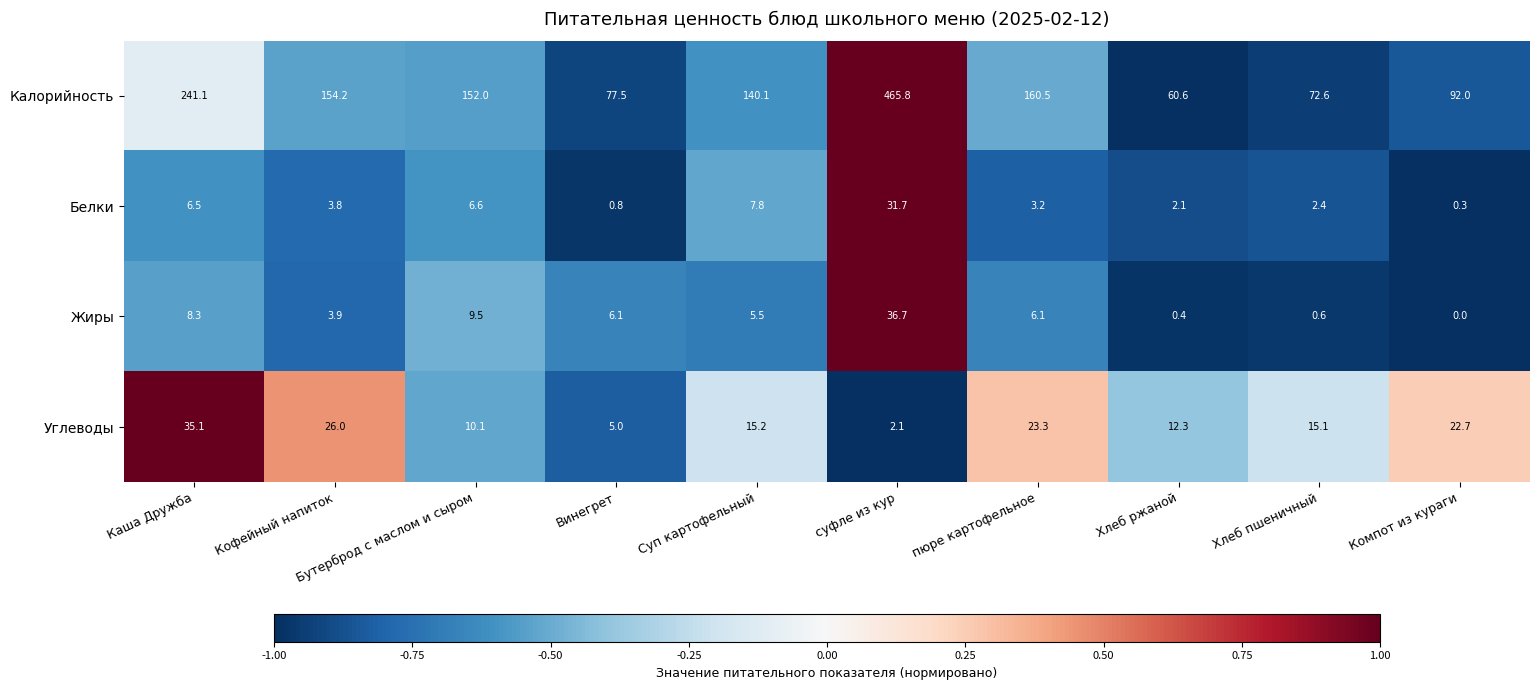

At how many categories does at least one series exceed 0?

10